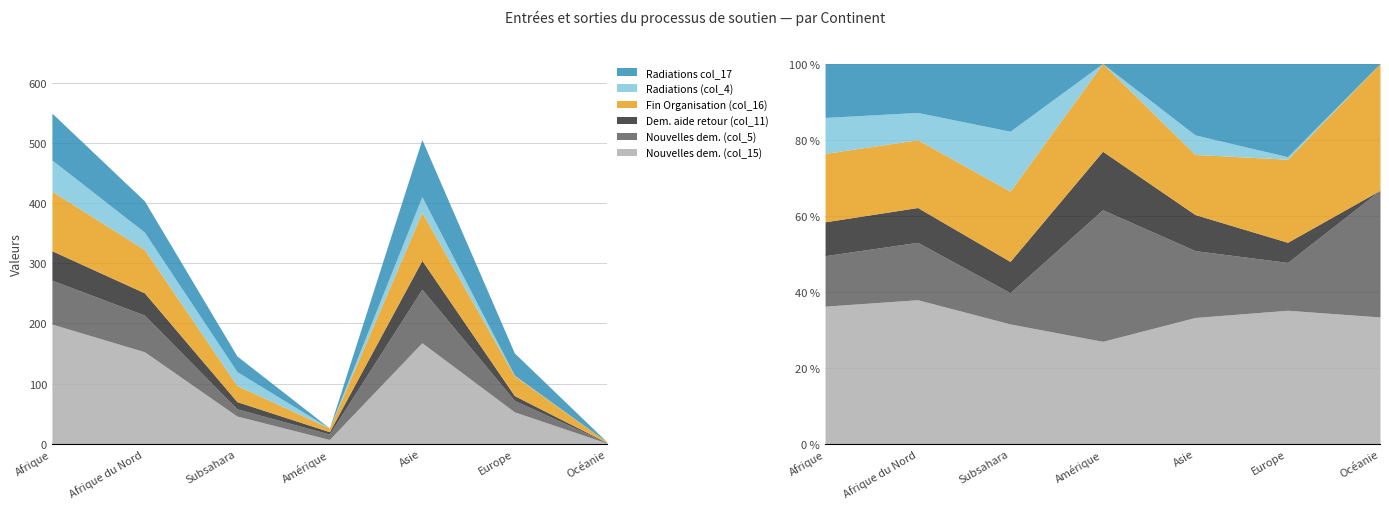

Reading right to left, what are all the values shown in this chart?

Nouvelles dem. (col_15): 1	53	168	7	46	153	199
Nouvelles dem. (col_5): 1	19	89	9	12	61	73
Dem. aide retour (col_11): 0	8	48	4	12	37	49
Fin Organisation (col_16): 1	33	80	6	27	72	99
Radiations (col_4): 0	1	26	0	23	29	52
Radiations col_17: 0	37	95	0	26	52	78